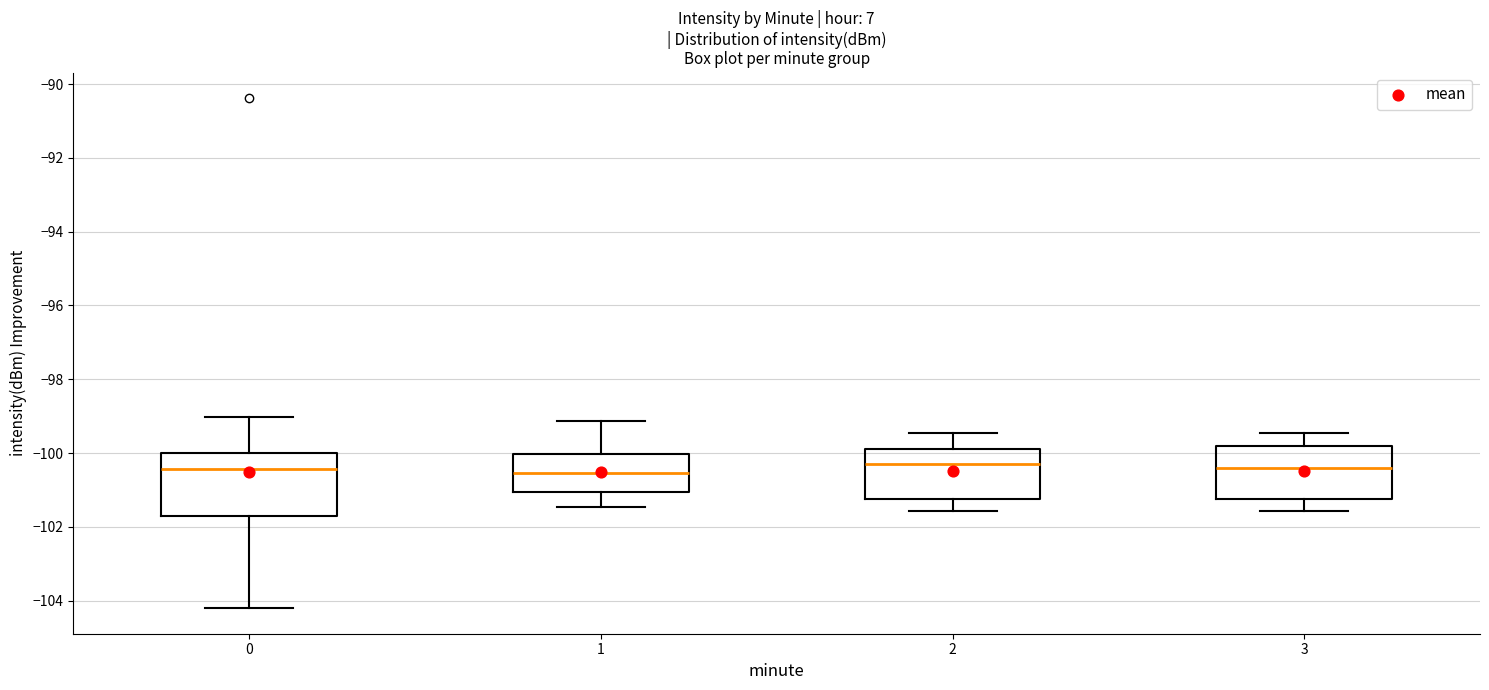

Reading left to right, read every box against the y-axis: the position of its median line, the range the box covers, and the ends of its whiskers. The values are not printed on the chart, so give them approximately, as read against the axis.

0: median -100.4, box -101.8 to -100.0, whiskers -104.2 to -99.0
1: median -100.6, box -101.0 to -100.0, whiskers -101.4 to -99.2
2: median -100.2, box -101.2 to -99.8, whiskers -101.6 to -99.4
3: median -100.4, box -101.2 to -99.8, whiskers -101.6 to -99.4